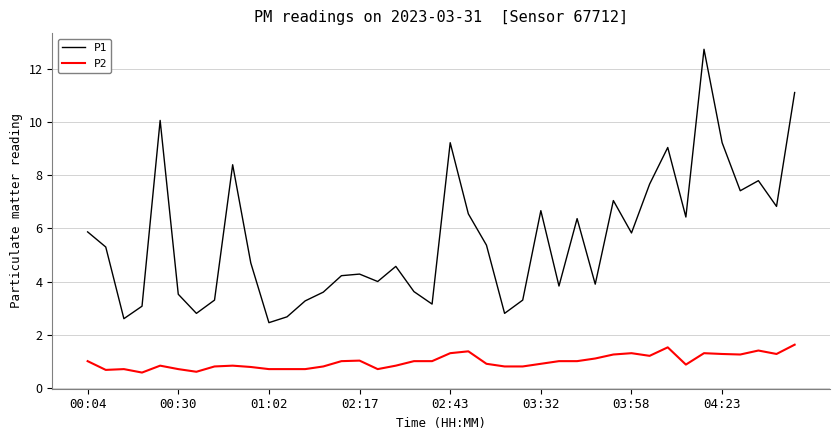

What is the maximum value for P1?

12.8